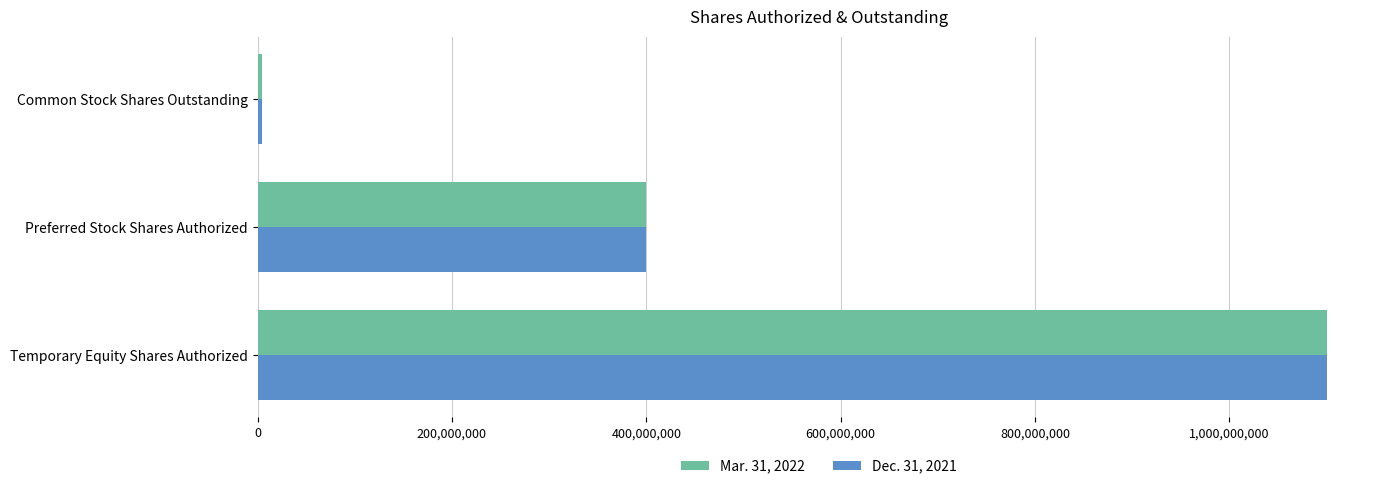

What is the average value of the Mar. 31, 2022 series?

501375462